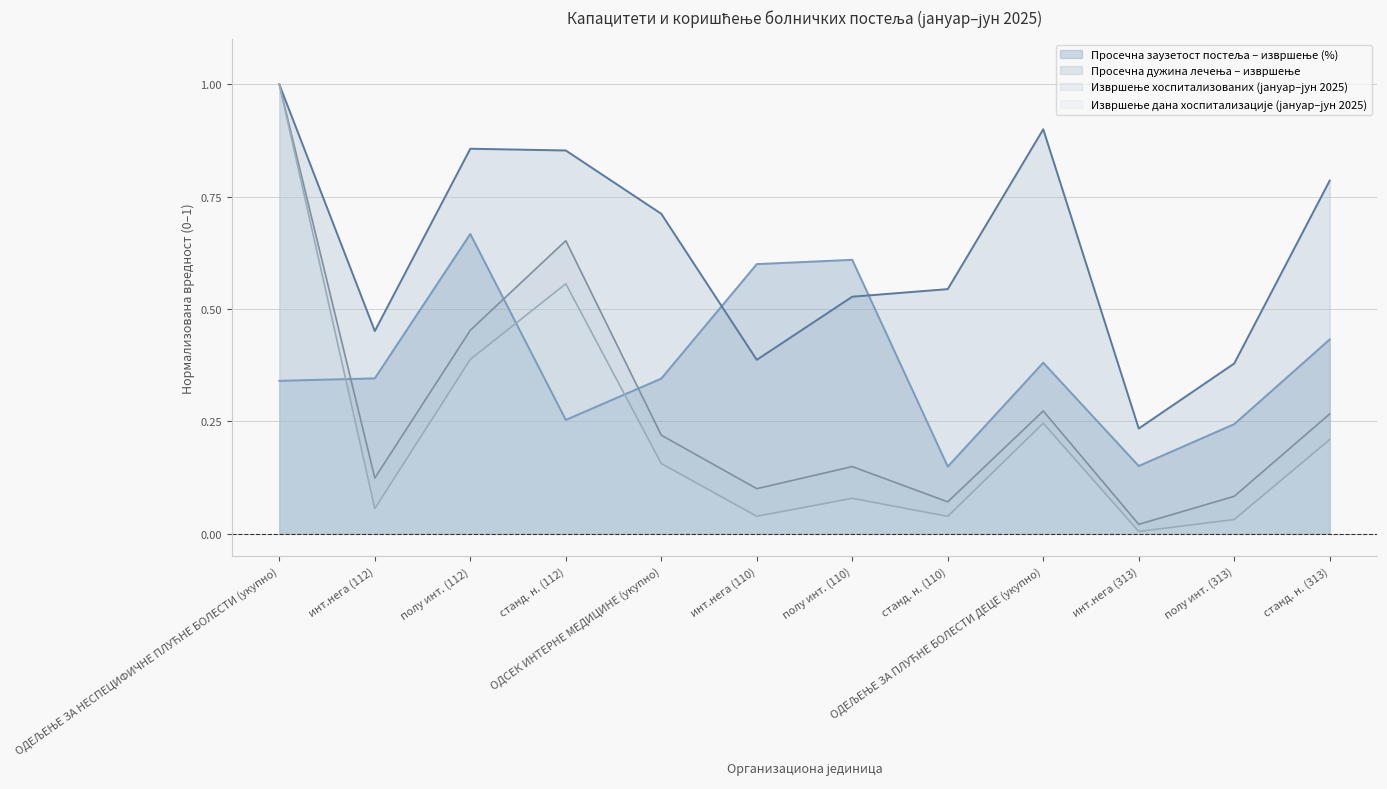

Reading left to right, extract all data points from this chart.

Извршење хоспитализованих (јануар–јун 2025): ОДЕЉЕЊЕ ЗА НЕСПЕЦИФИЧНЕ ПЛУЋНЕ БОЛЕСТИ (укупно)=1.0	инт.нега (112)=0.1	полу инт. (112)=0.5	станд. н. (112)=0.7	ОДСЕК ИНТЕРНЕ МЕДИЦИНЕ (укупно)=0.2	инт.нега (110)=0.1	полу инт. (110)=0.1	станд. н. (110)=0.1	ОДЕЉЕЊЕ ЗА ПЛУЋНЕ БОЛЕСТИ ДЕЦЕ (укупно)=0.3	инт.нега (313)=0.0	полу инт. (313)=0.1	станд. н. (313)=0.3
Извршење дана хоспитализације (јануар–јун 2025): ОДЕЉЕЊЕ ЗА НЕСПЕЦИФИЧНЕ ПЛУЋНЕ БОЛЕСТИ (укупно)=1.0	инт.нега (112)=0.1	полу инт. (112)=0.4	станд. н. (112)=0.6	ОДСЕК ИНТЕРНЕ МЕДИЦИНЕ (укупно)=0.2	инт.нега (110)=0.0	полу инт. (110)=0.1	станд. н. (110)=0.0	ОДЕЉЕЊЕ ЗА ПЛУЋНЕ БОЛЕСТИ ДЕЦЕ (укупно)=0.2	инт.нега (313)=0.0	полу инт. (313)=0.0	станд. н. (313)=0.2
Просечна дужина лечења – извршење: ОДЕЉЕЊЕ ЗА НЕСПЕЦИФИЧНЕ ПЛУЋНЕ БОЛЕСТИ (укупно)=1.0	инт.нега (112)=0.5	полу инт. (112)=0.9	станд. н. (112)=0.9	ОДСЕК ИНТЕРНЕ МЕДИЦИНЕ (укупно)=0.7	инт.нега (110)=0.4	полу инт. (110)=0.5	станд. н. (110)=0.5	ОДЕЉЕЊЕ ЗА ПЛУЋНЕ БОЛЕСТИ ДЕЦЕ (укупно)=0.9	инт.нега (313)=0.2	полу инт. (313)=0.4	станд. н. (313)=0.8
Просечна заузетост постеља – извршење (%): ОДЕЉЕЊЕ ЗА НЕСПЕЦИФИЧНЕ ПЛУЋНЕ БОЛЕСТИ (укупно)=0.3	инт.нега (112)=0.3	полу инт. (112)=0.7	станд. н. (112)=0.3	ОДСЕК ИНТЕРНЕ МЕДИЦИНЕ (укупно)=0.3	инт.нега (110)=0.6	полу инт. (110)=0.6	станд. н. (110)=0.1	ОДЕЉЕЊЕ ЗА ПЛУЋНЕ БОЛЕСТИ ДЕЦЕ (укупно)=0.4	инт.нега (313)=0.2	полу инт. (313)=0.2	станд. н. (313)=0.4